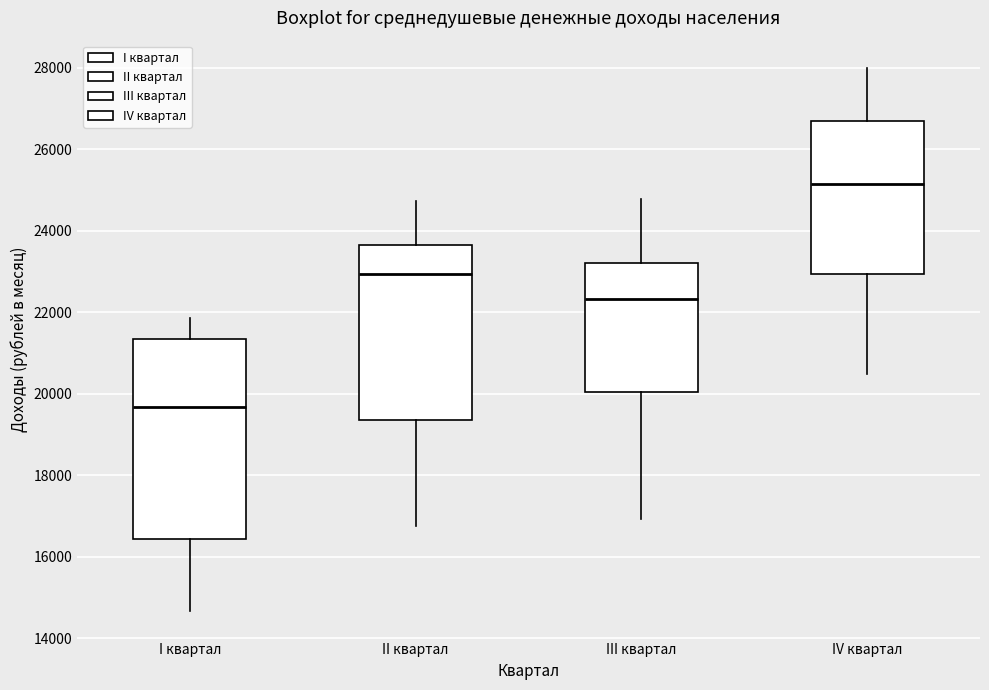

Where does the median line of the box for III квартал sit on the y-axis? The values are not printed on the chart, so give them approximately, as read against the axis.

22400